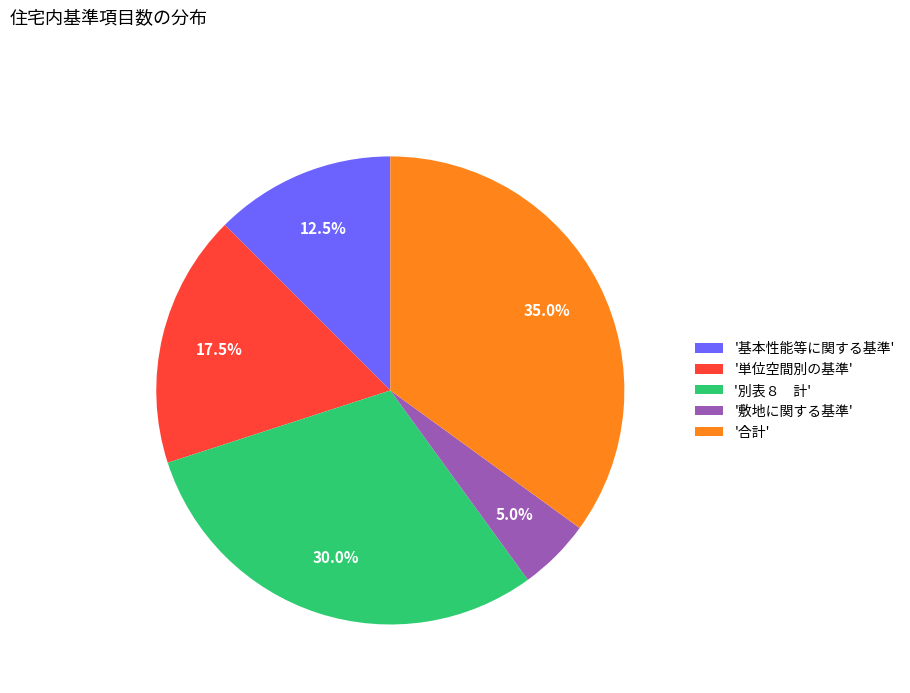

Does '基本性能等に関する基準' account for over 50% of the chart?

No